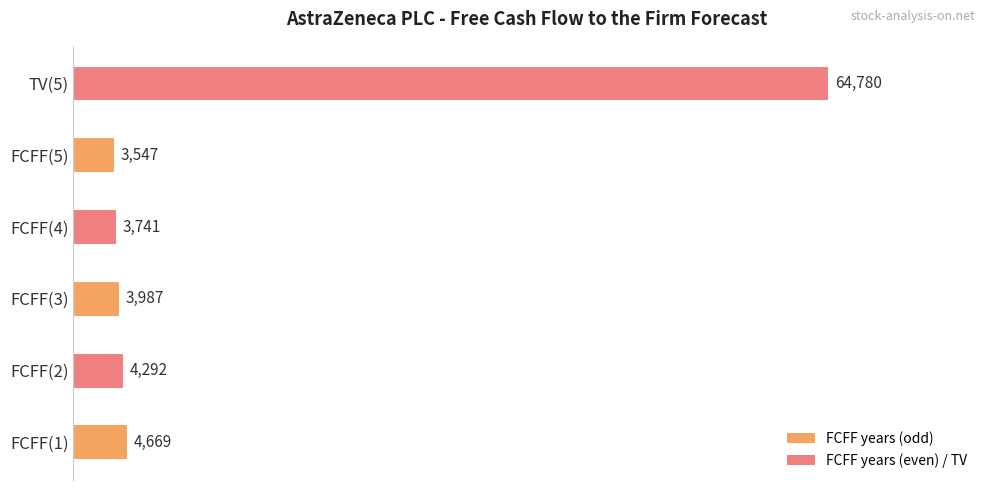

At which category does the chart reach its minimum across all series?

FCFF(5)